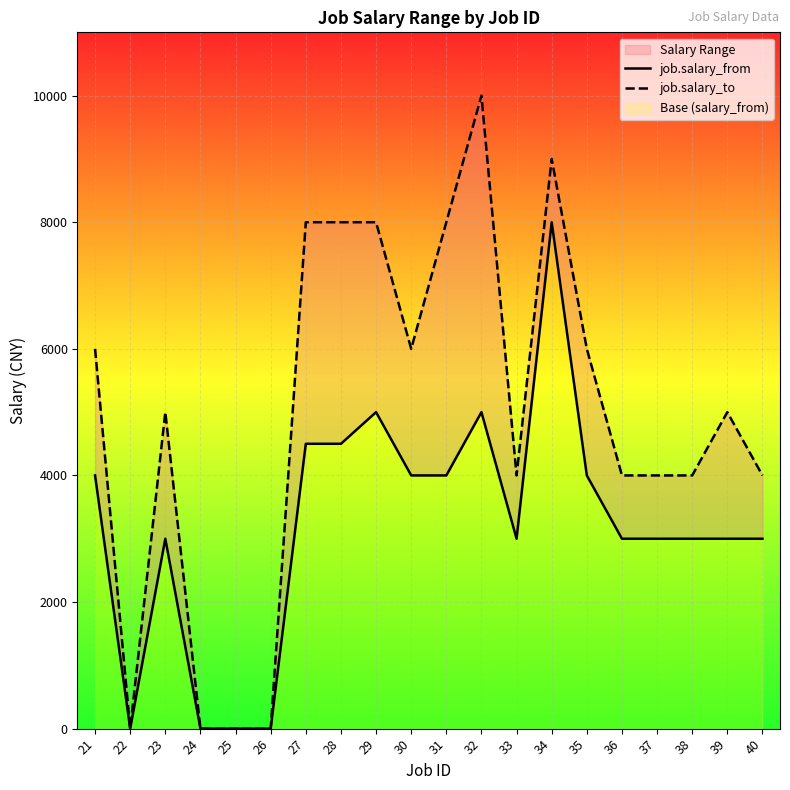

True or false: job.salary_from and job.salary_to intersect in this chart.

False